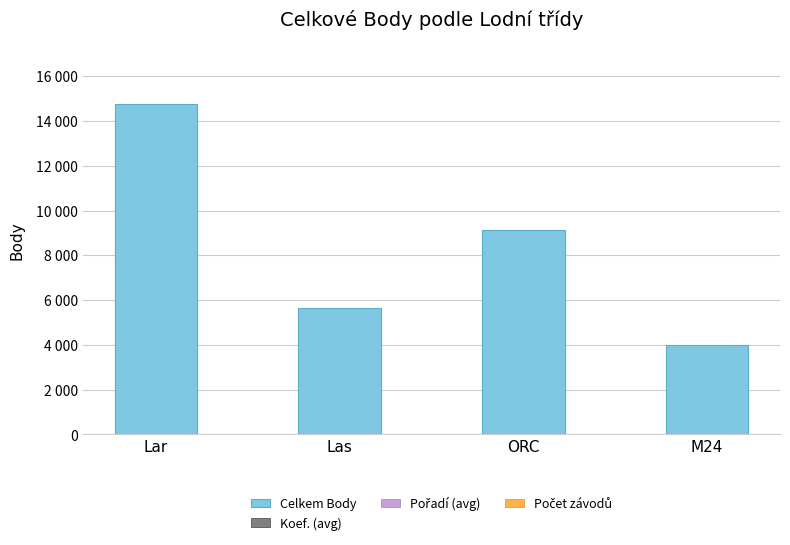

Which label corresponds to the largest value in the chart?

Lar